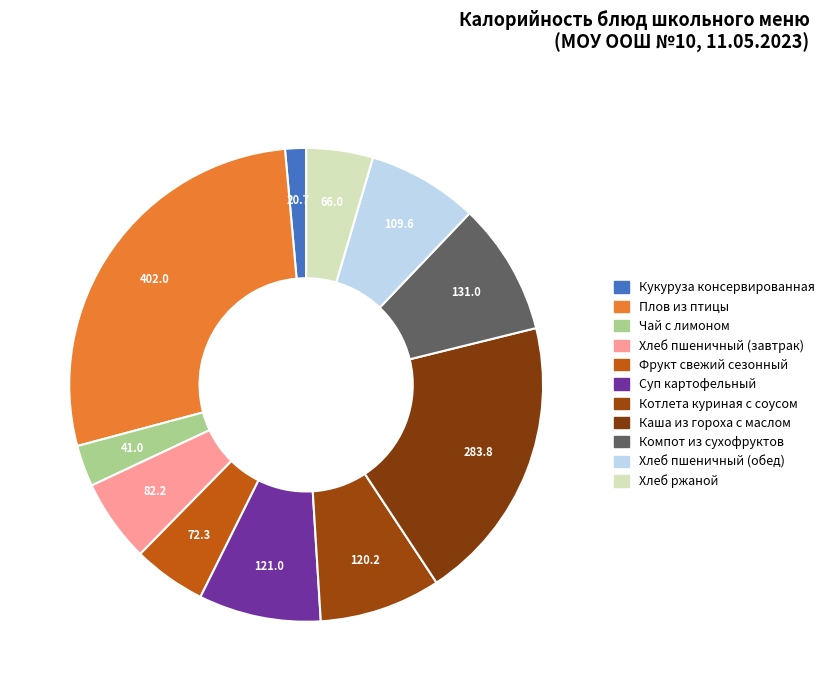

Is the sum of Чай с лимоном and Фрукт свежий сезонный greater than half?

No